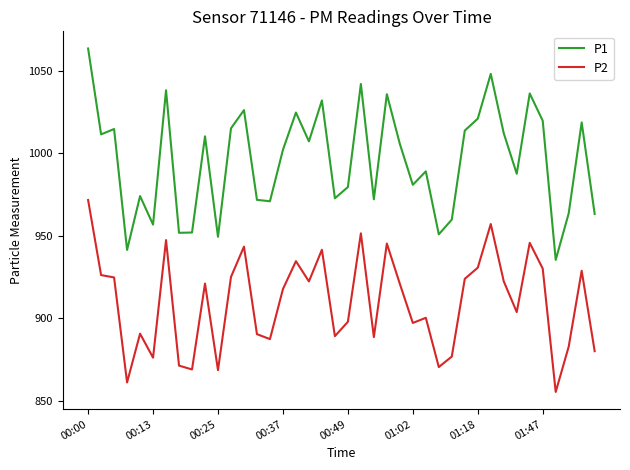

Which series has the widest spread of values?

P1